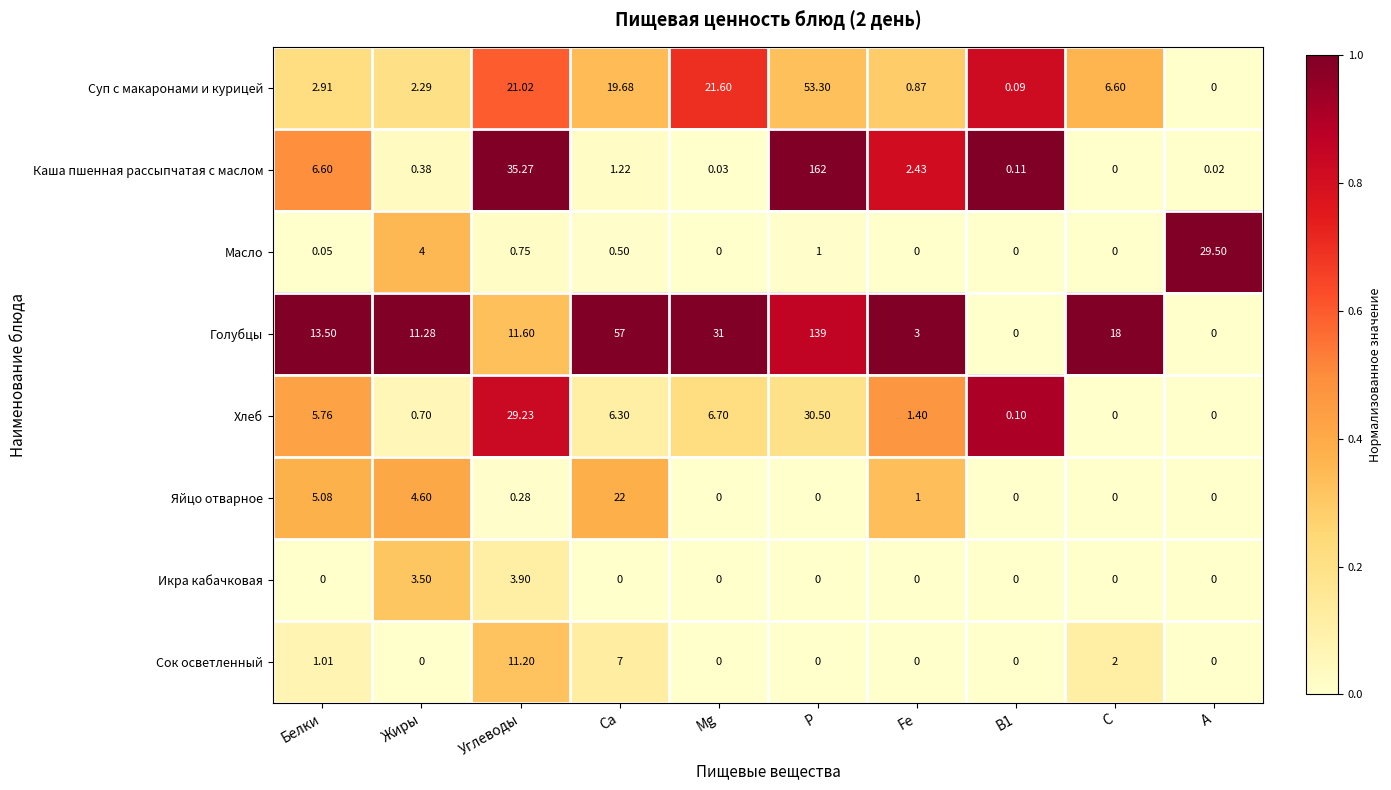

At which category does the chart reach its peak across all series?

Р